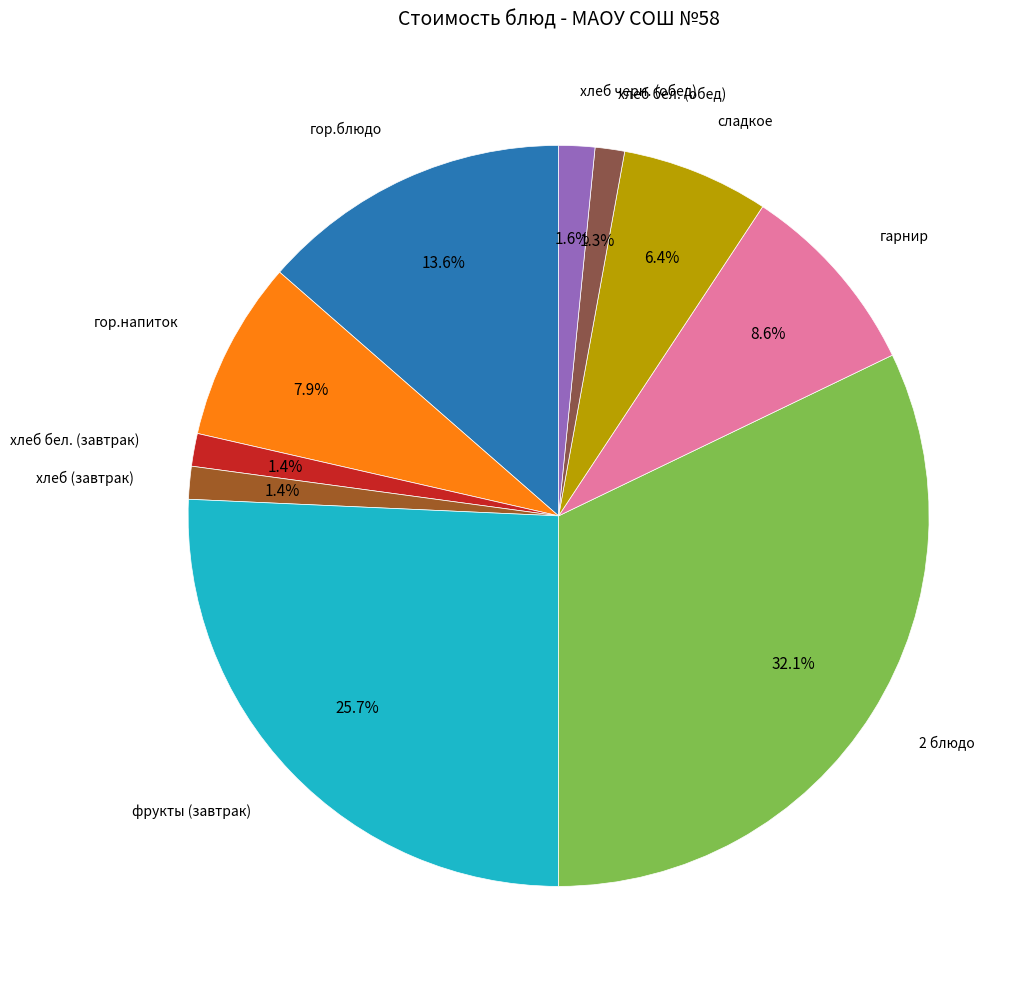

To the nearest percent, what is the average slice percentage?

10%